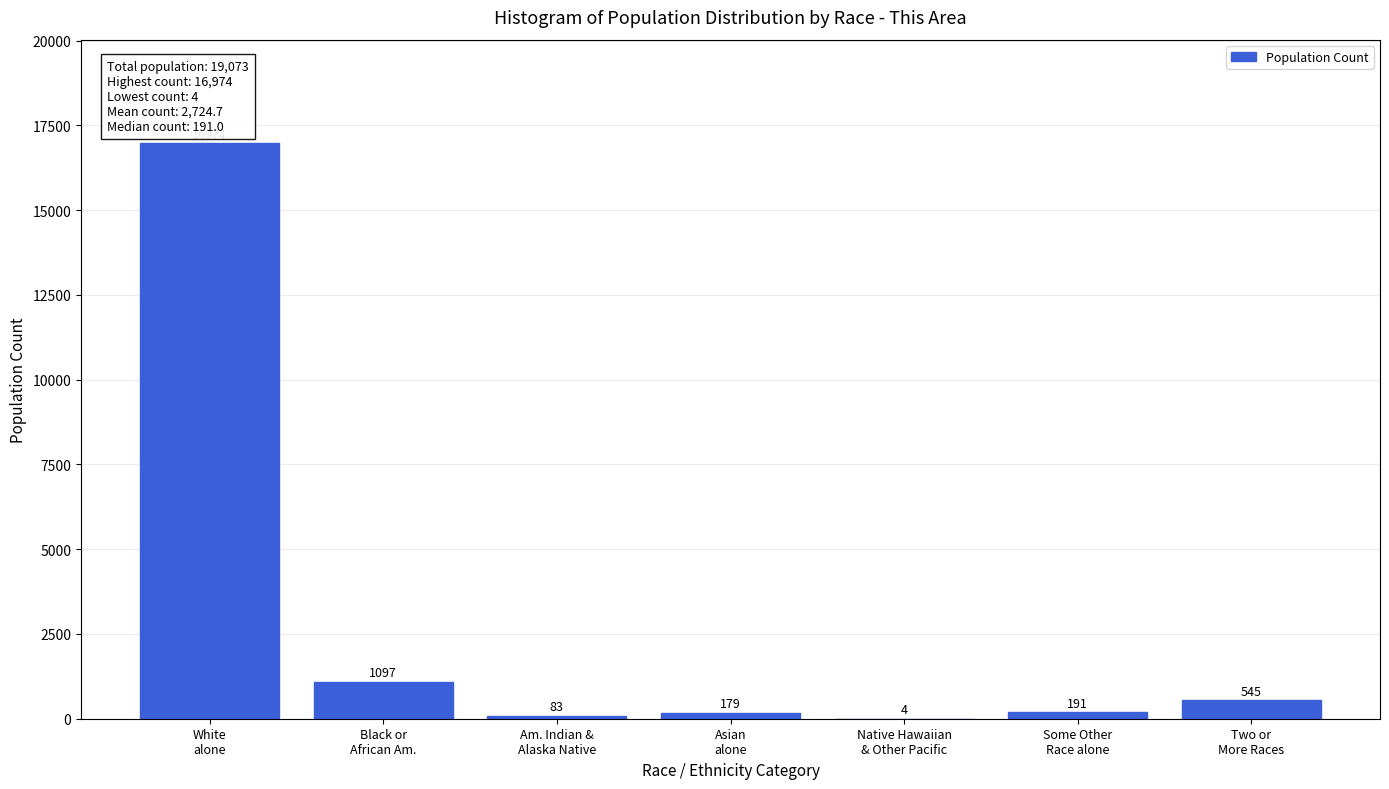

What is the greatest value displayed?

16974